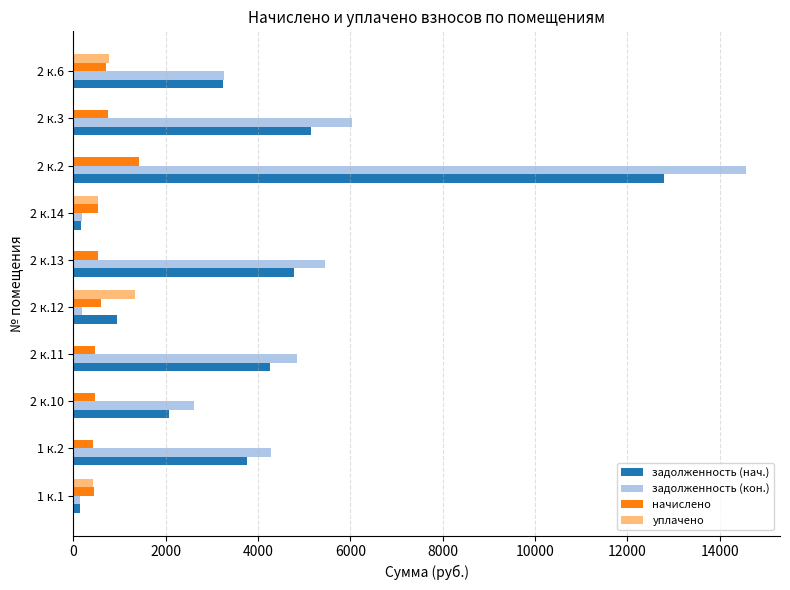

Which series has the largest total across all categories?

задолженность (кон.)